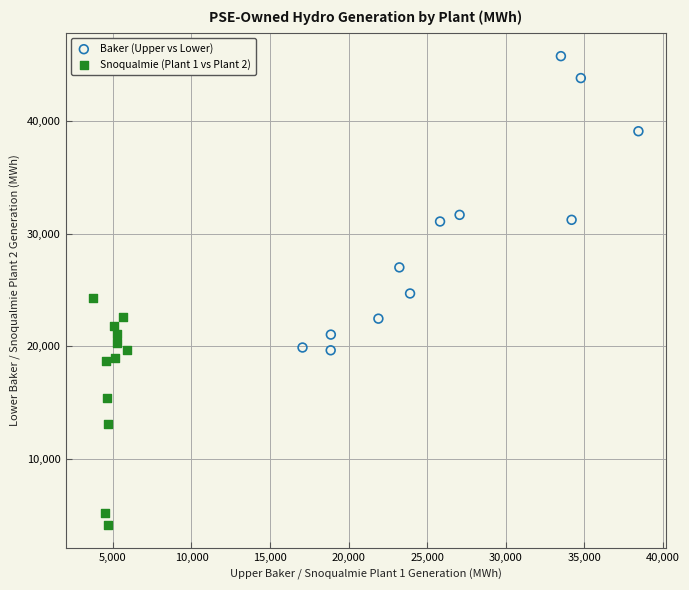

Which series has the largest Y range (max minus min)?

Baker (Upper vs Lower)